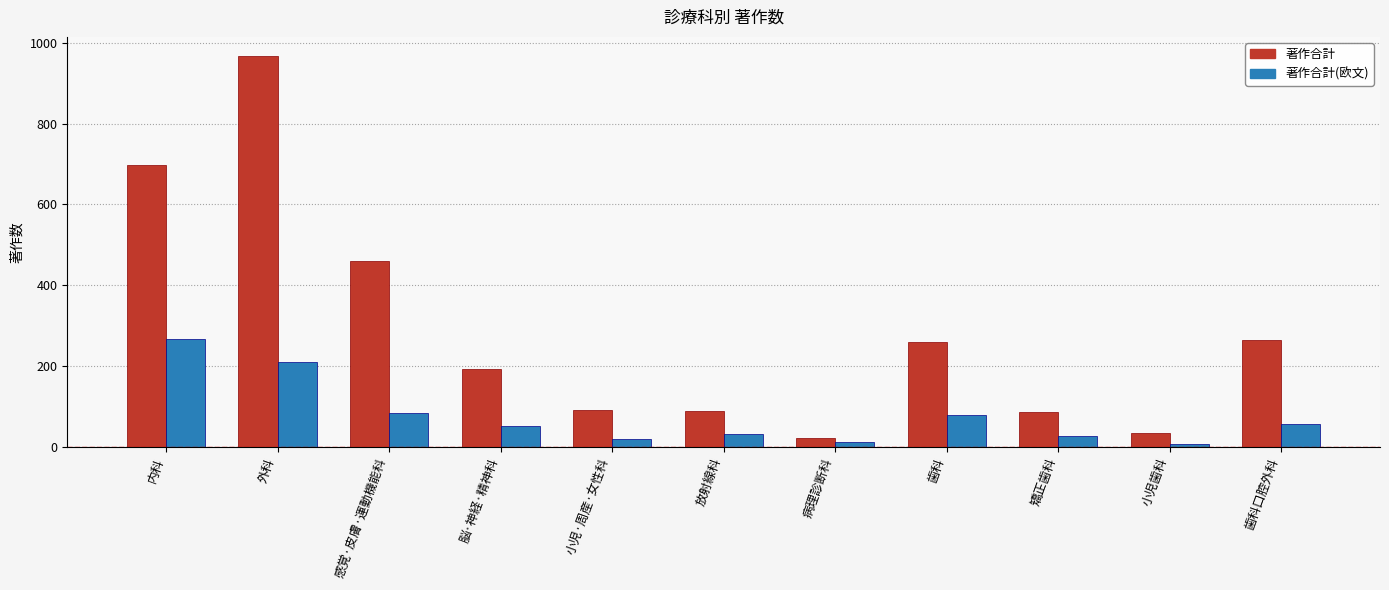

Which category has the lowest value in the 著作合計 series?

病理診断科